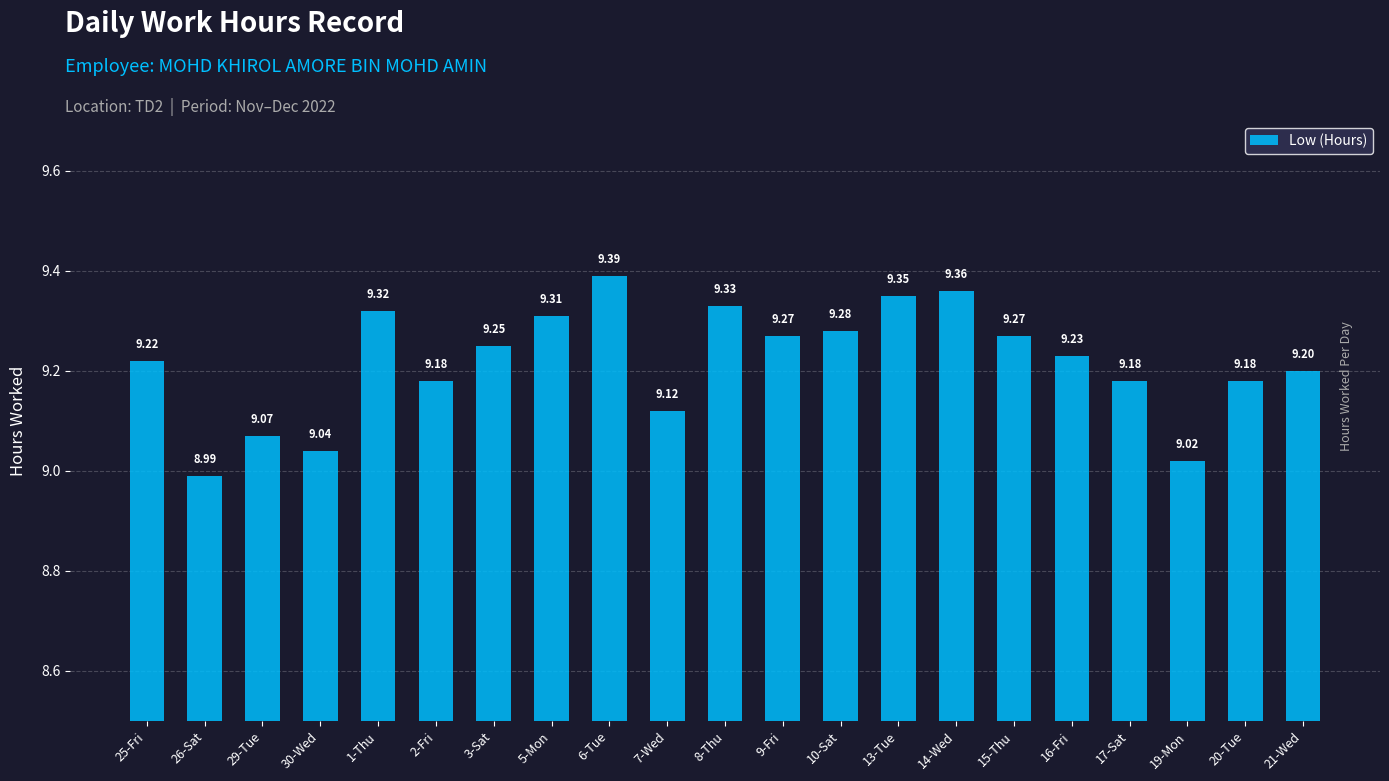

What position from the left is 10-Sat?

13